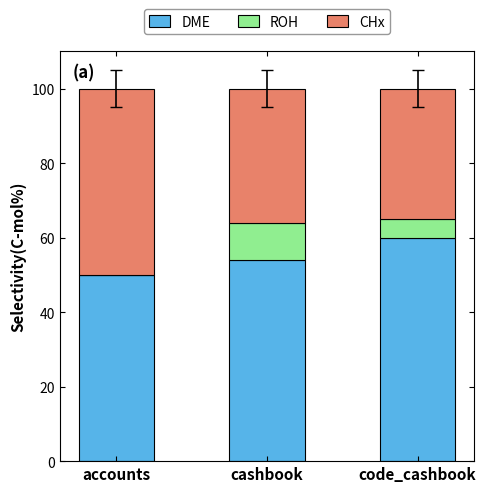

Is it true that DME equals 33 at cashbook?

False